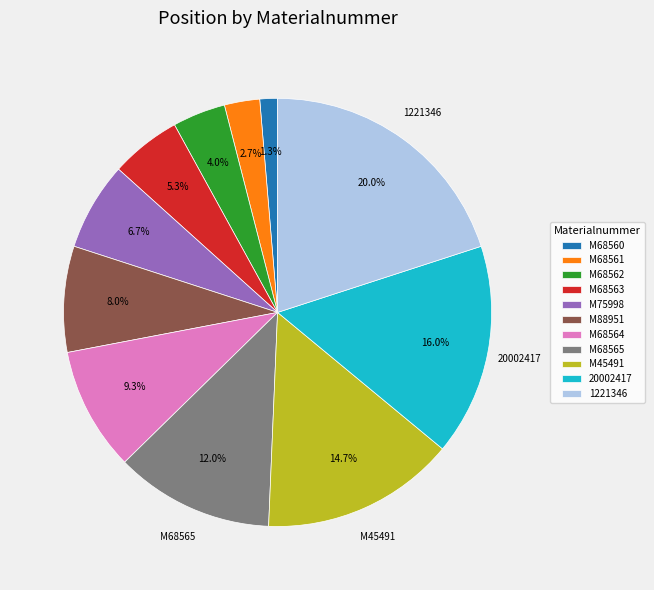

Between M75998 and 1221346, which is larger?

1221346